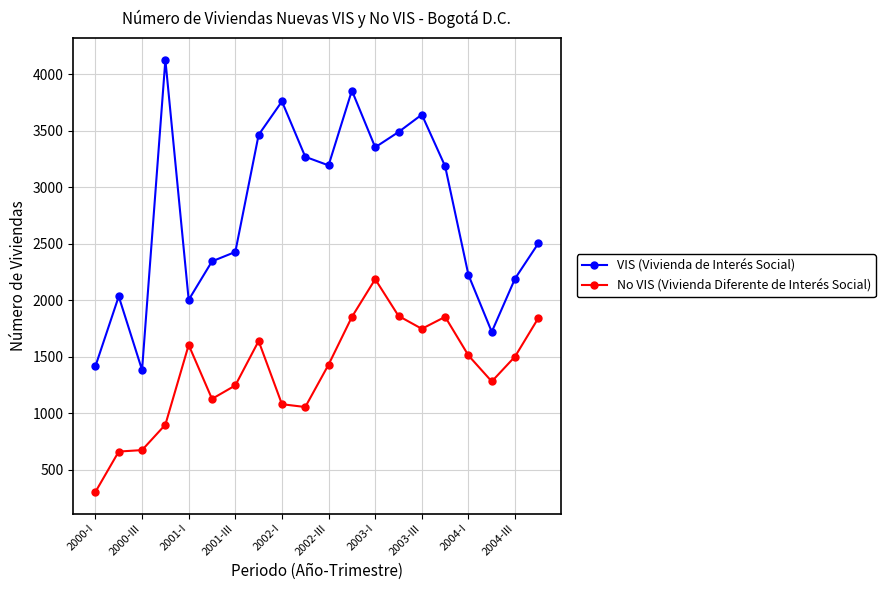

What is the greatest value displayed?

4128